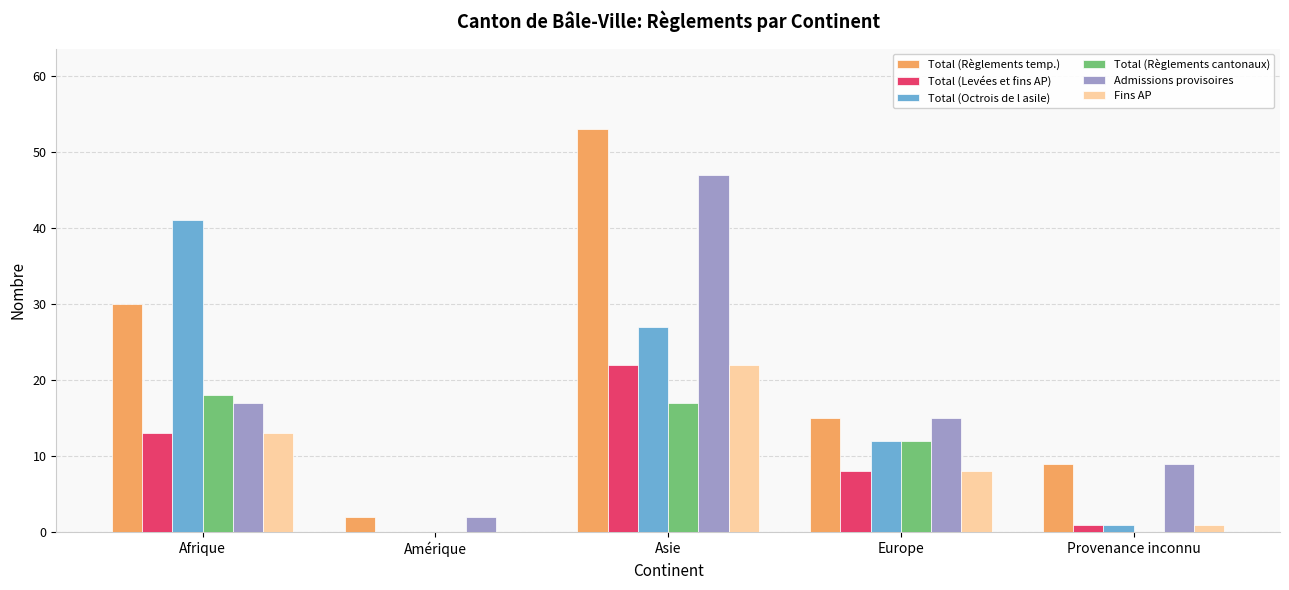

Are the bars horizontal?

No